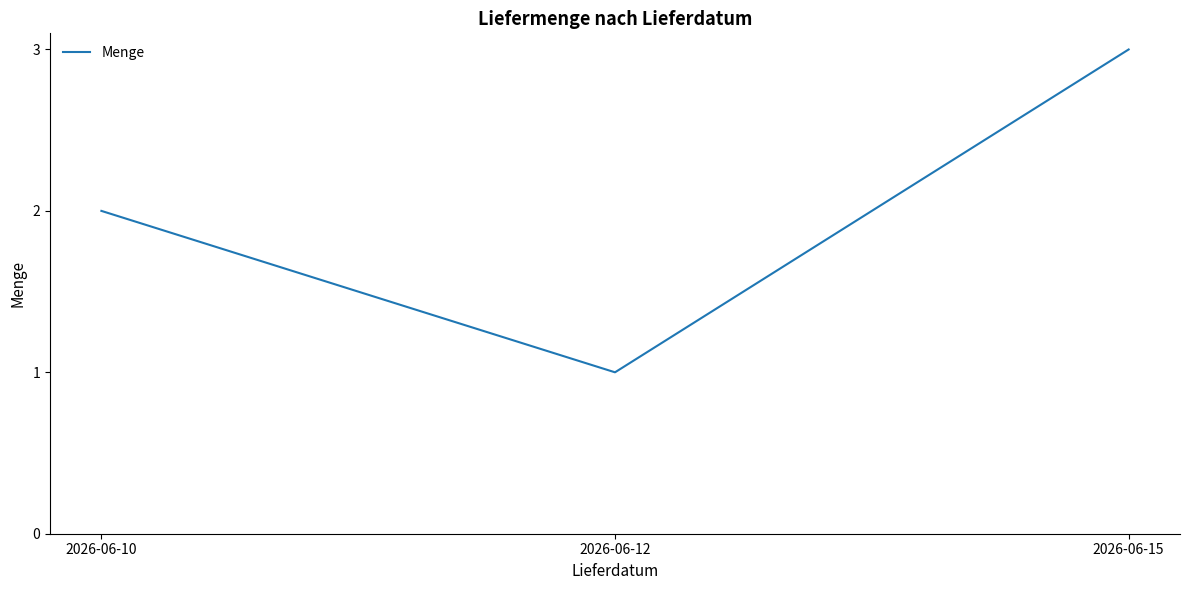

Does the chart have visible grid lines?

No